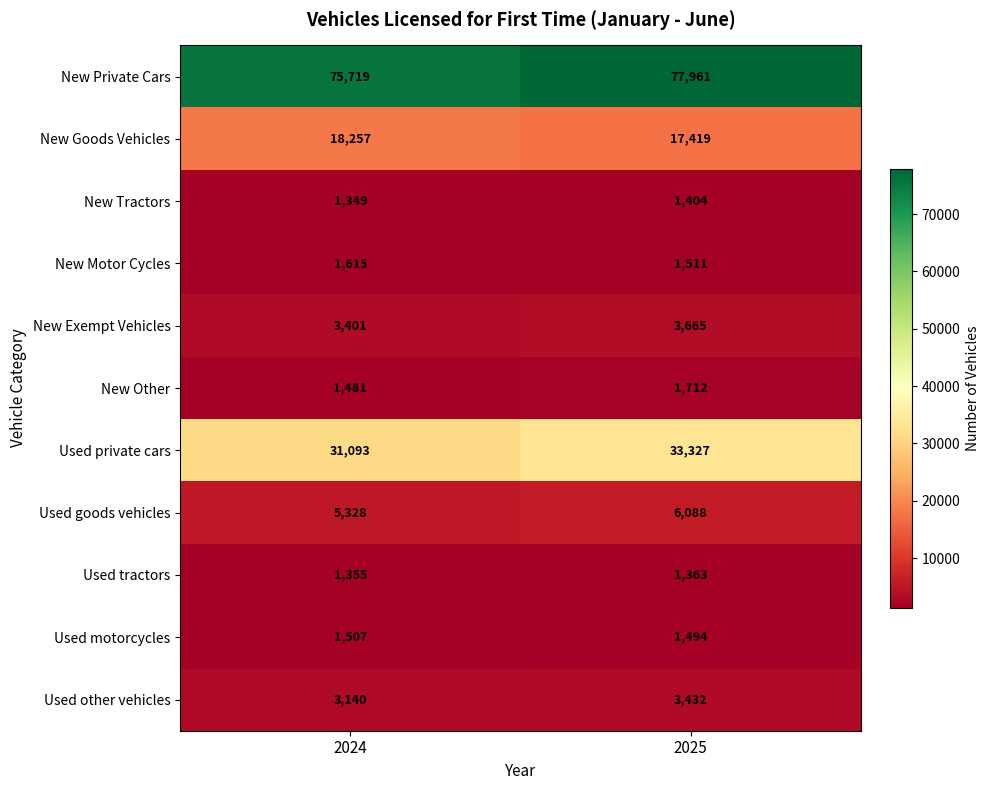

At 2024, list the series in order from largest to smallest.

New Private Cars, Used private cars, New Goods Vehicles, Used goods vehicles, New Exempt Vehicles, Used other vehicles, New Motor Cycles, Used motorcycles, New Other, Used tractors, New Tractors